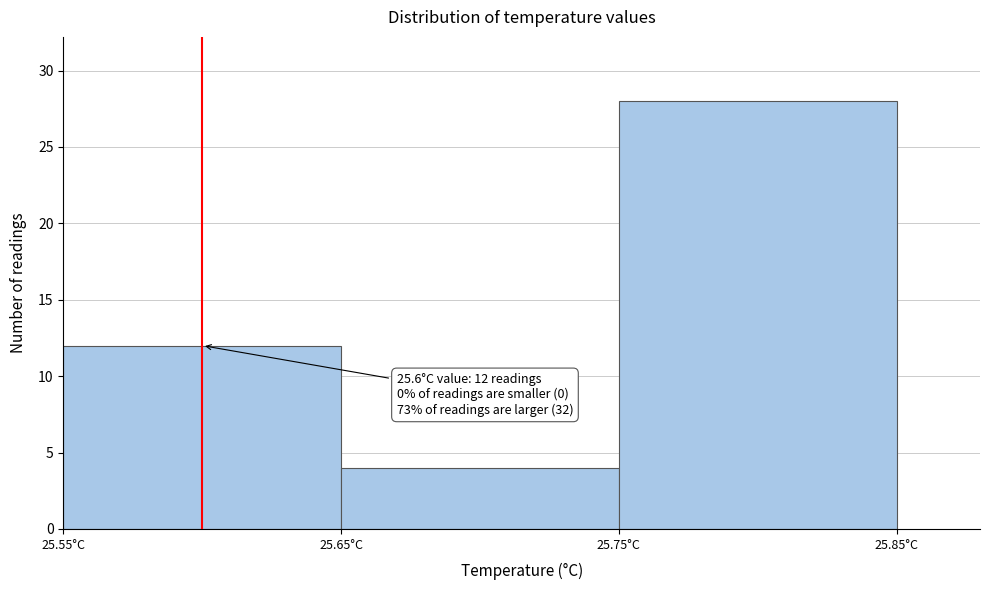

Over which range of the x-axis is the bar tallest?

25.75 to 25.85